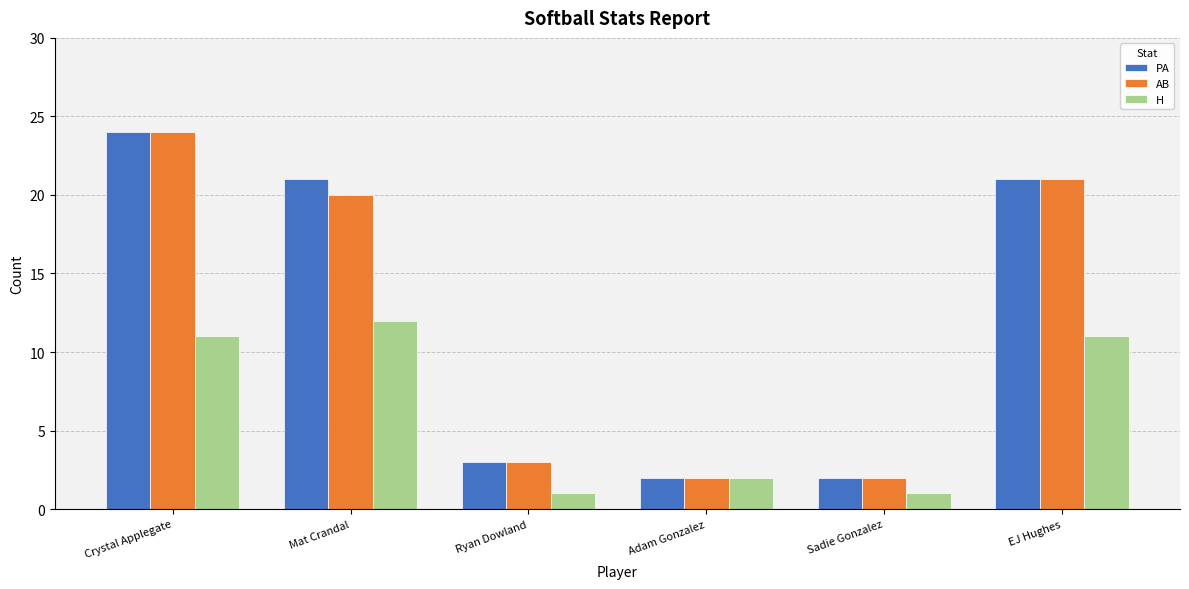

Which category has the highest value in the AB series?

Crystal Applegate